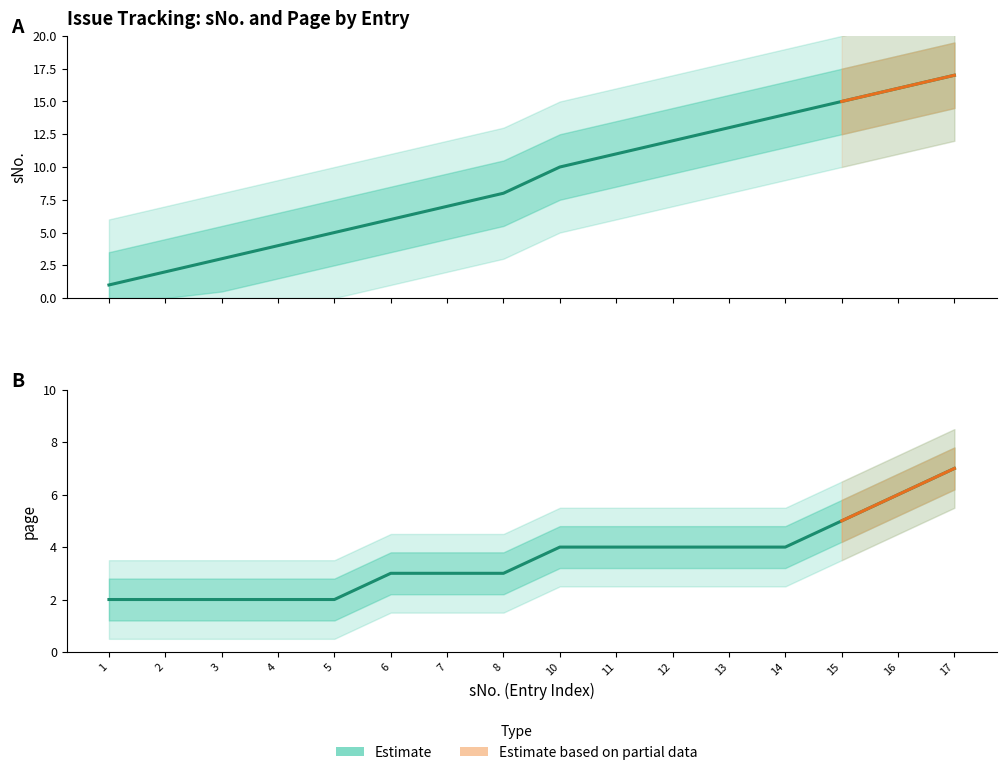

What is the sum of all page values?

57